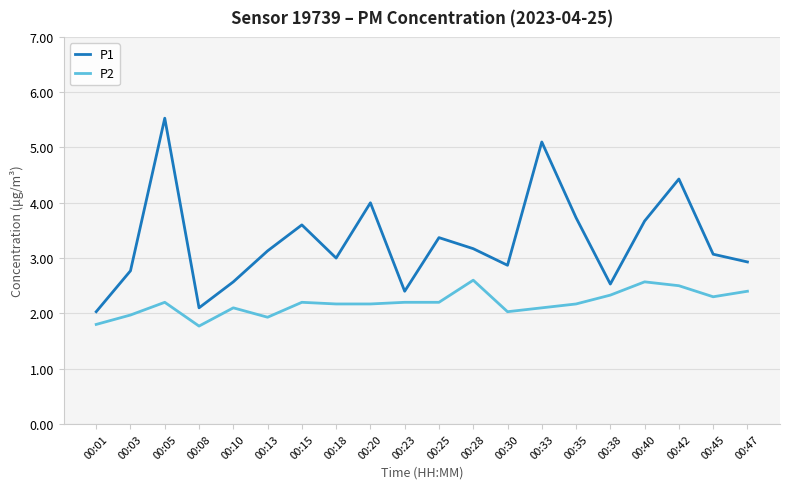

What is the difference between the maximum and second lowest values in the P2 series?

0.8